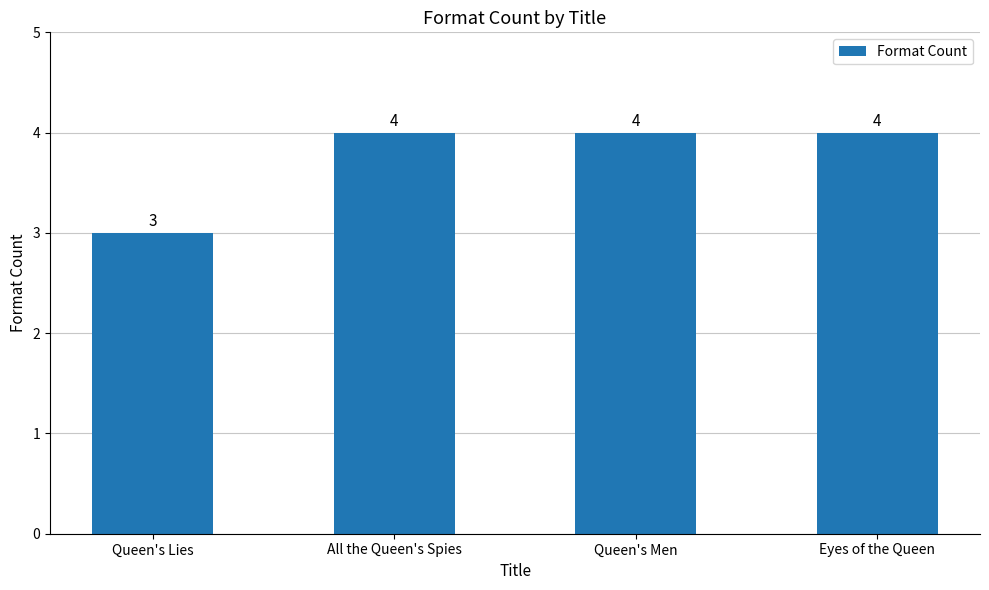

Where is the data nearest to the value 3?

Queen's Lies